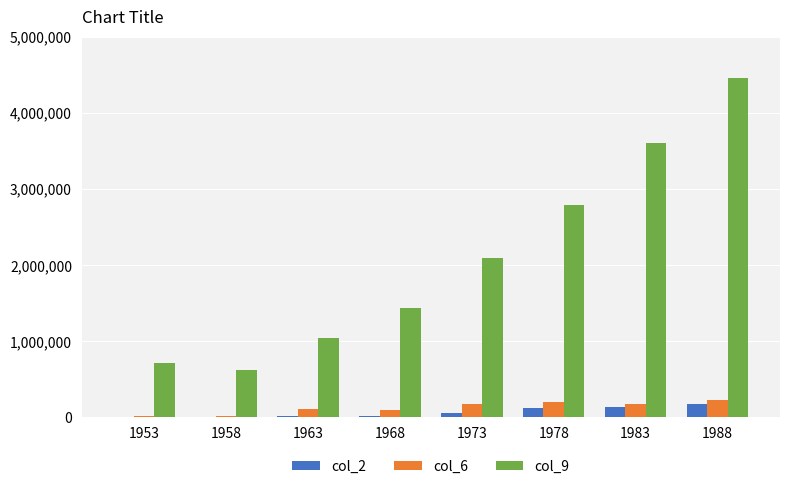

At which category is the sum across all series the highest?

1988